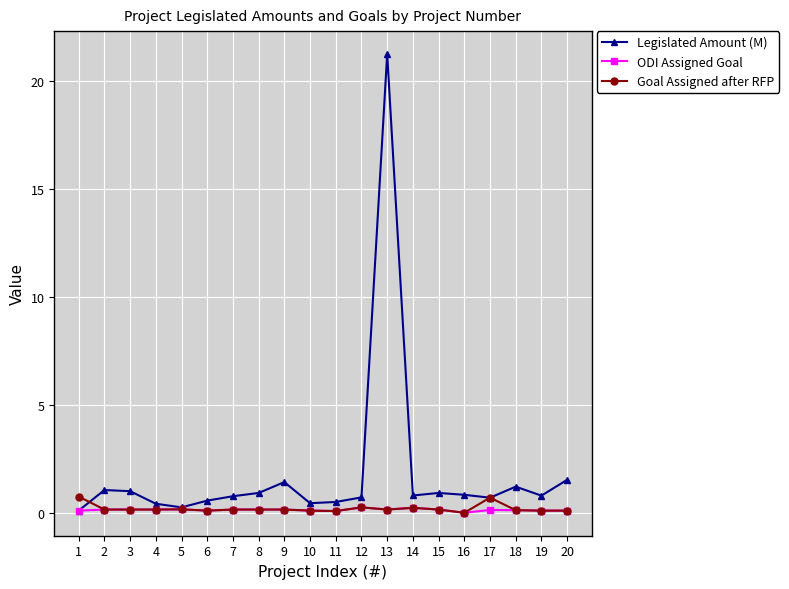

Which series has the widest spread of values?

Legislated Amount (M)